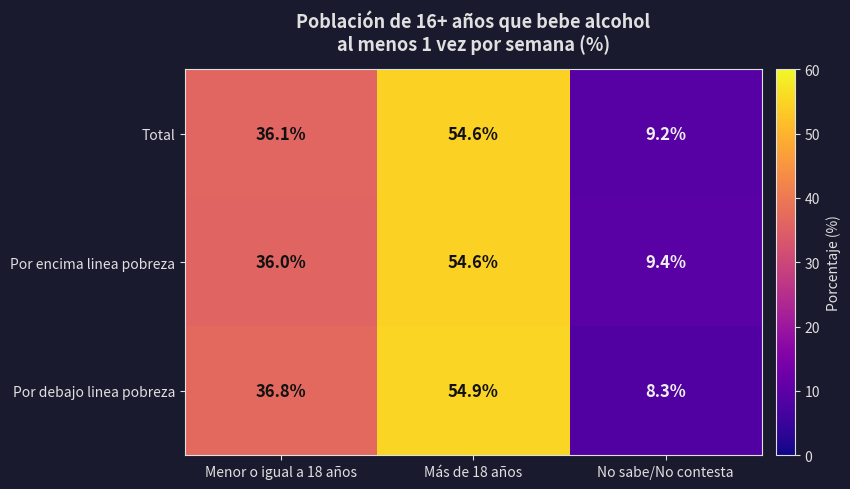

At which label does Por debajo linea pobreza first exceed 36?

Menor o igual a 18 años